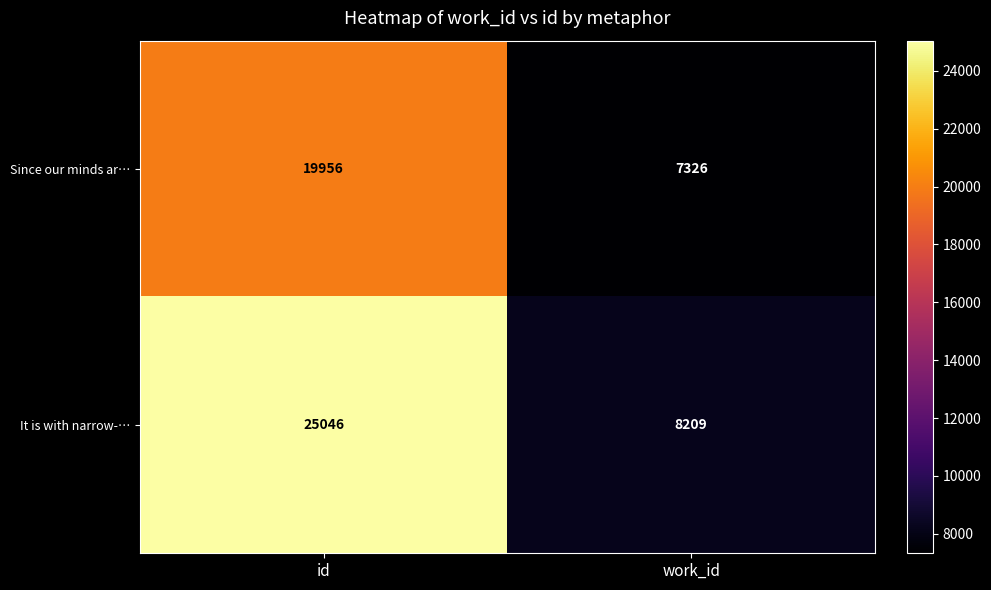

Which series has the largest total across all categories?

It is with narrow-…